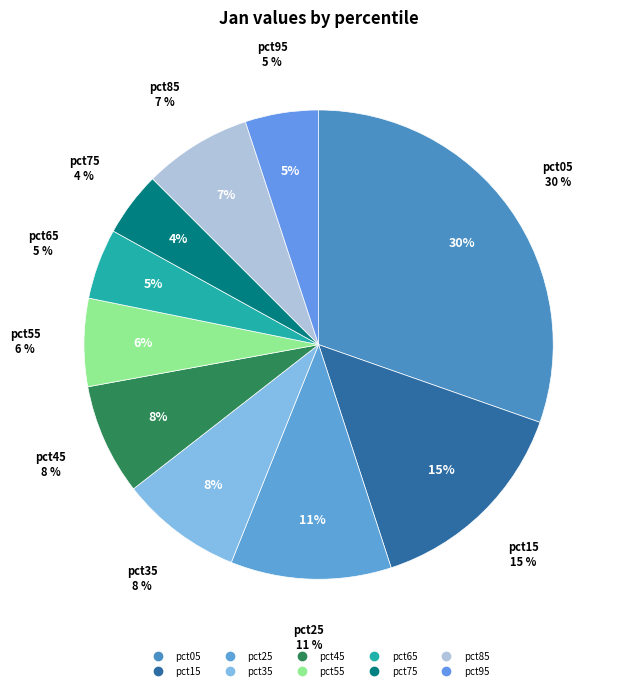

To the nearest percent, what is the difference between the largest and smallest slice percentages?

26%